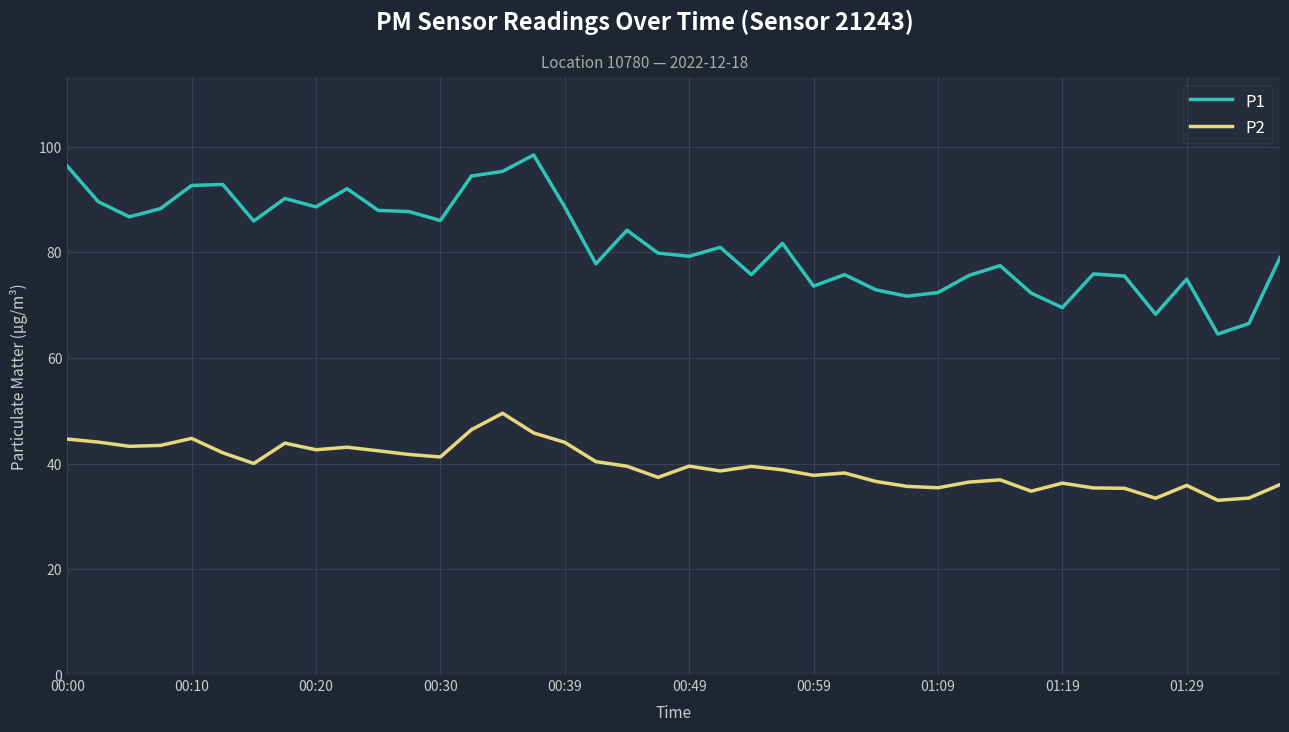

What is the lowest value of the P2 series?

33.1